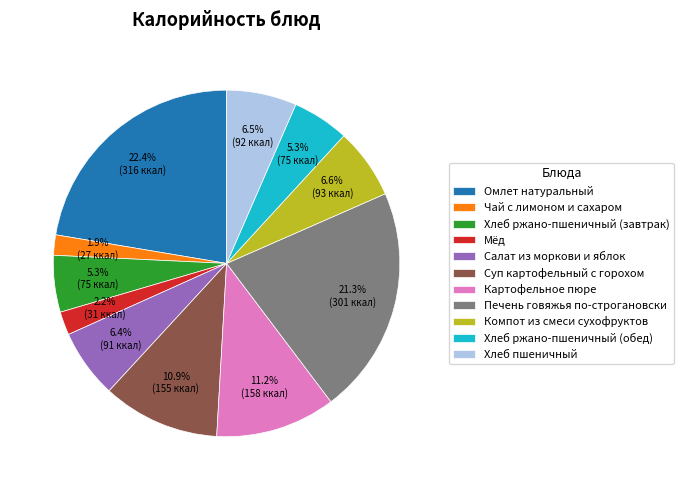

Which slice is the largest?

Омлет натуральный